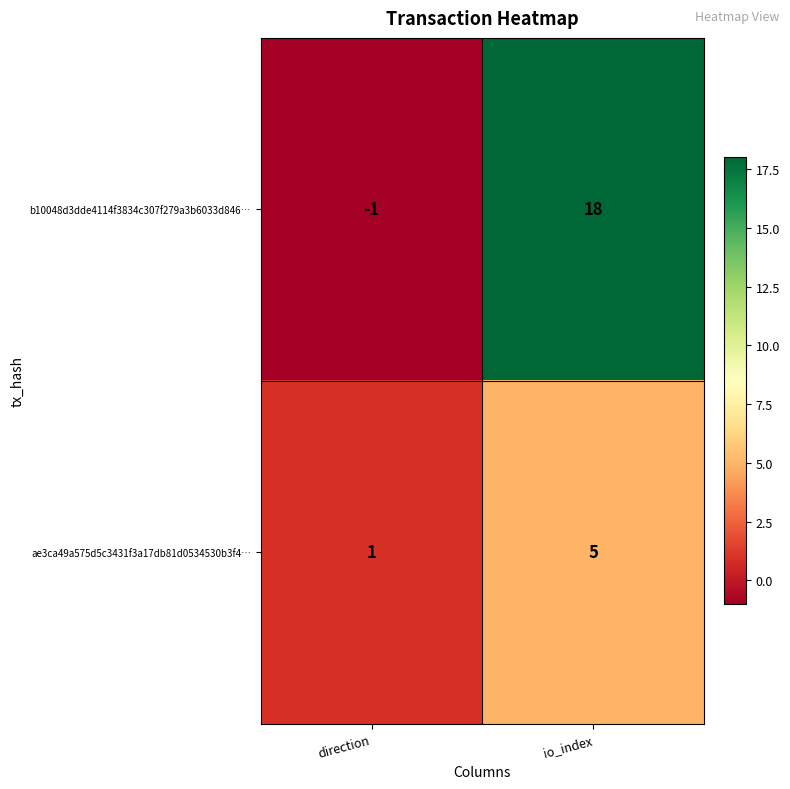

Rank the series at io_index from highest to lowest value.

b10048d3dde4114f3834c307f279a3b6033d846…, ae3ca49a575d5c3431f3a17db81d0534530b3f4…